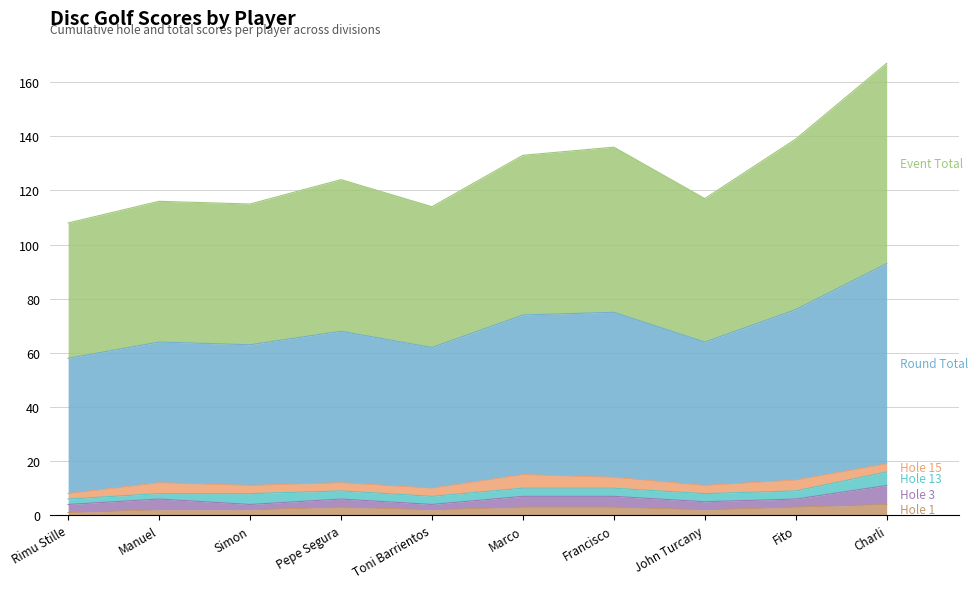

What is the difference between the second highest and second lowest values in the event_total_score series?

25